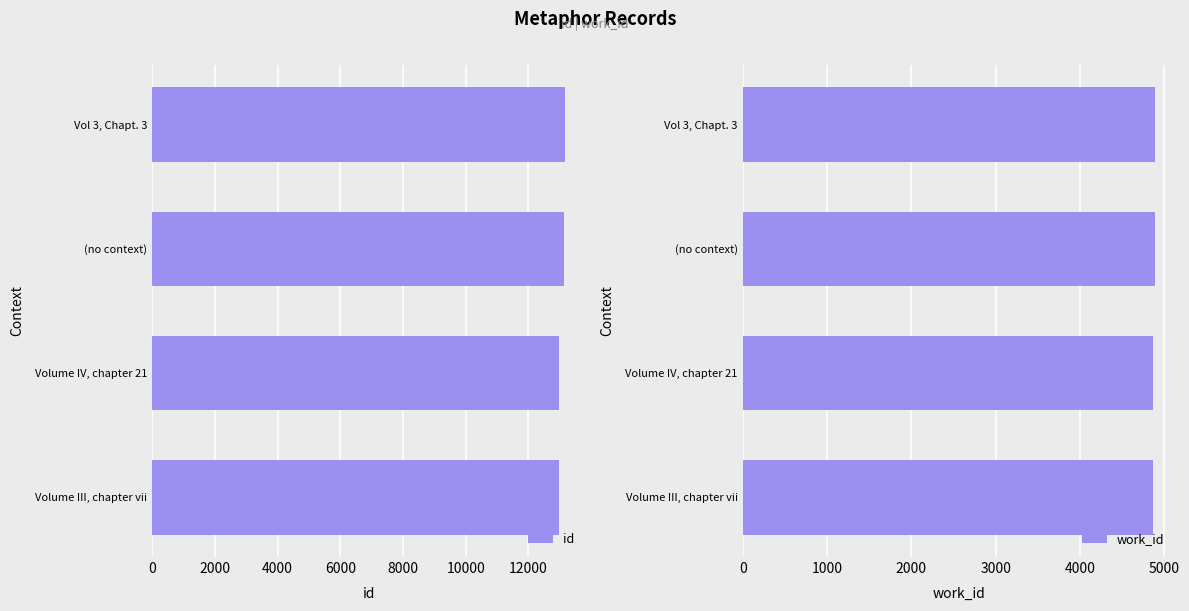

What is the sum of the id values at (no context) and Volume III, chapter vii?

26102